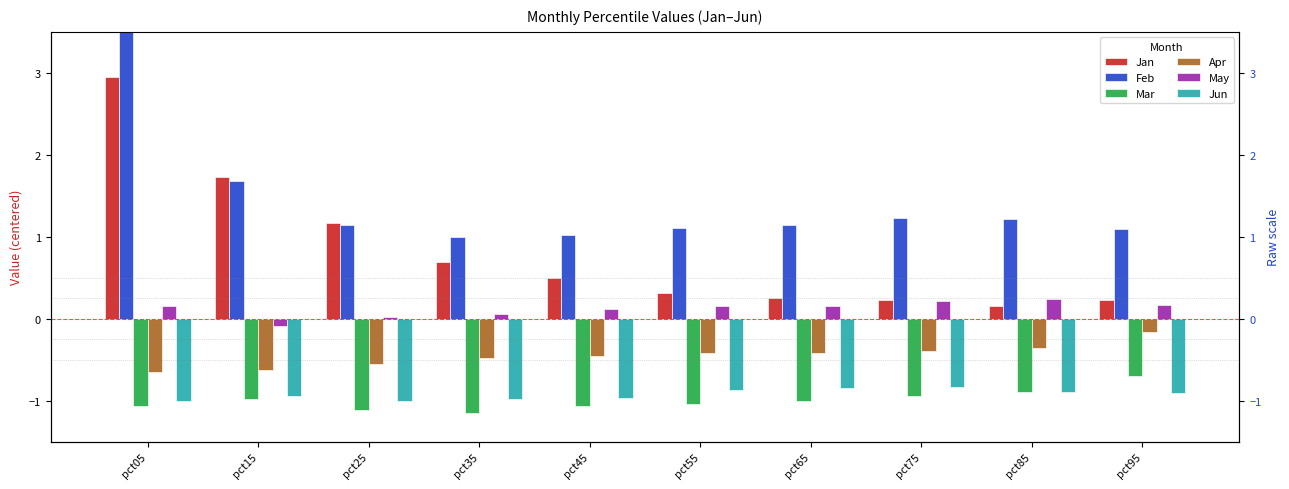

How many bars are there in each group?

6